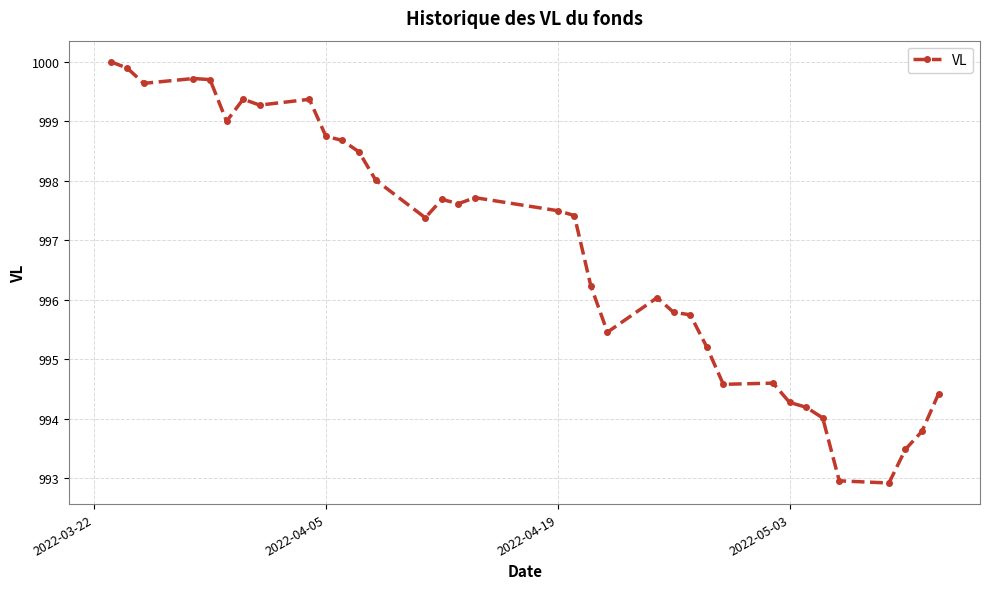

What is the value of the 2nd point from the left?

999.9